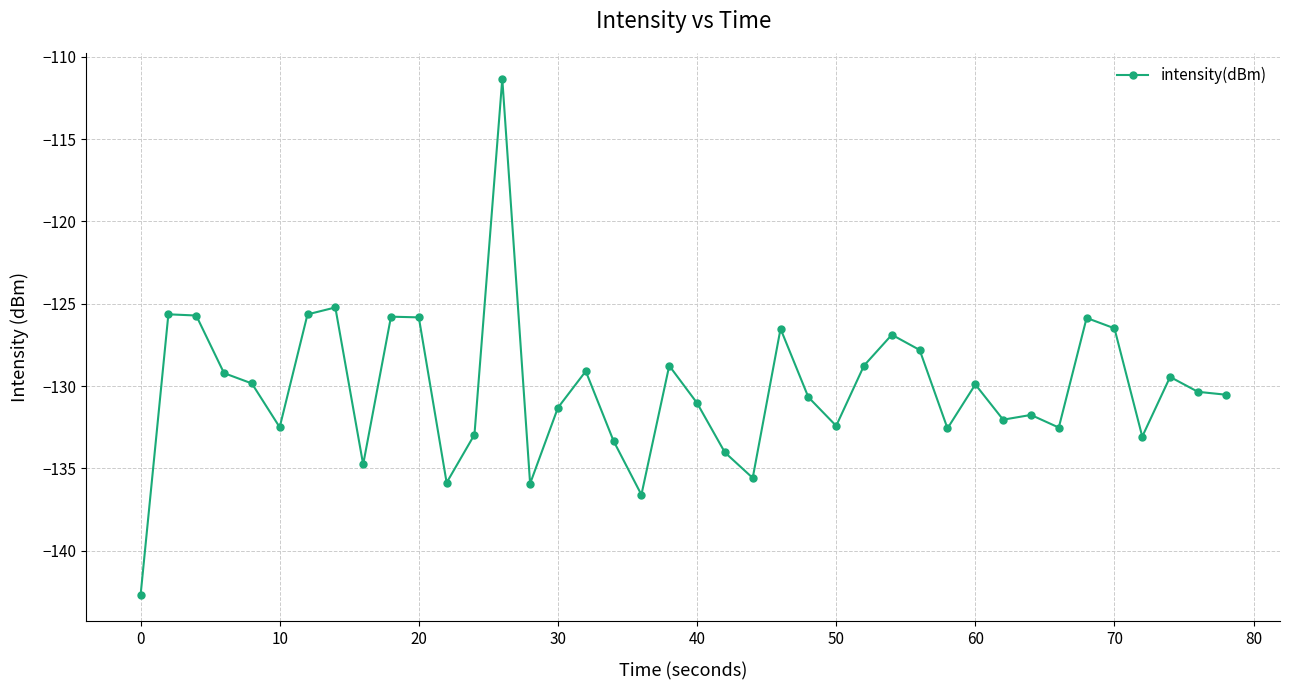

What is the maximum value shown in the chart?

-111.3